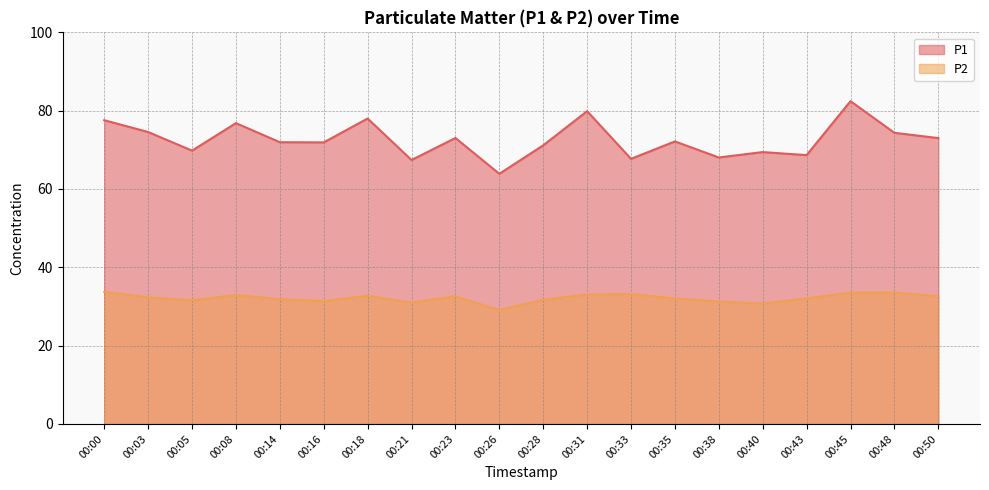

What are all the series names shown in the legend?

P1, P2